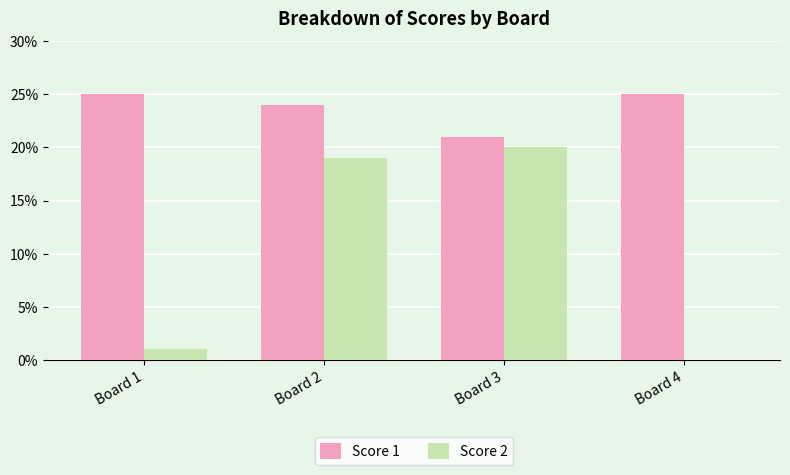

What is the difference between the Score 2 values at Board 3 and Board 4?

20